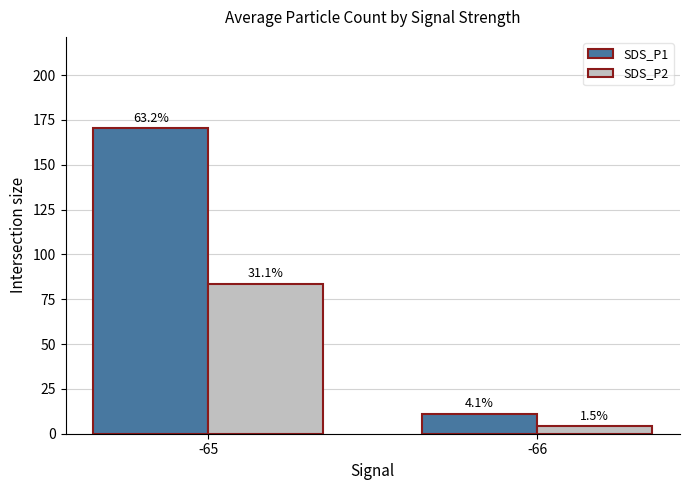

Rank the categories by SDS_P1 value from lowest to highest.

-66, -65